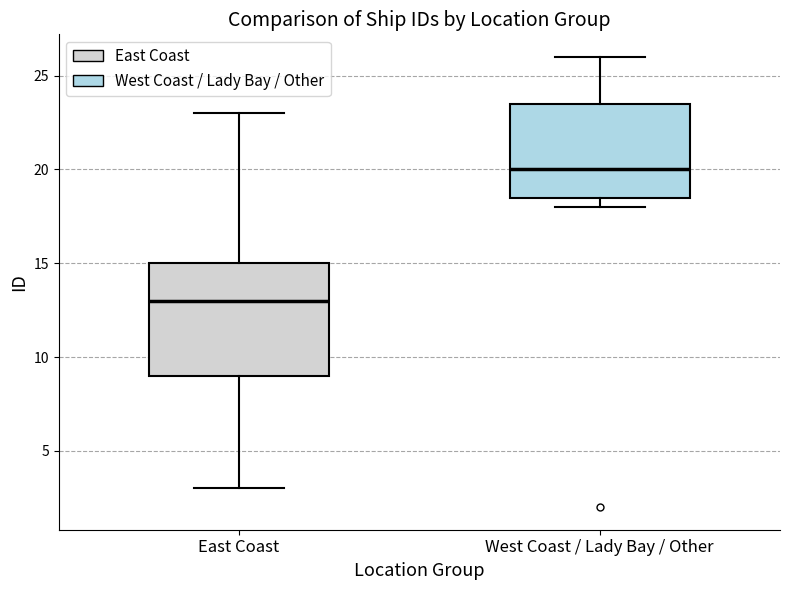

Which box has the highest median line?

West Coast / Lady Bay / Other